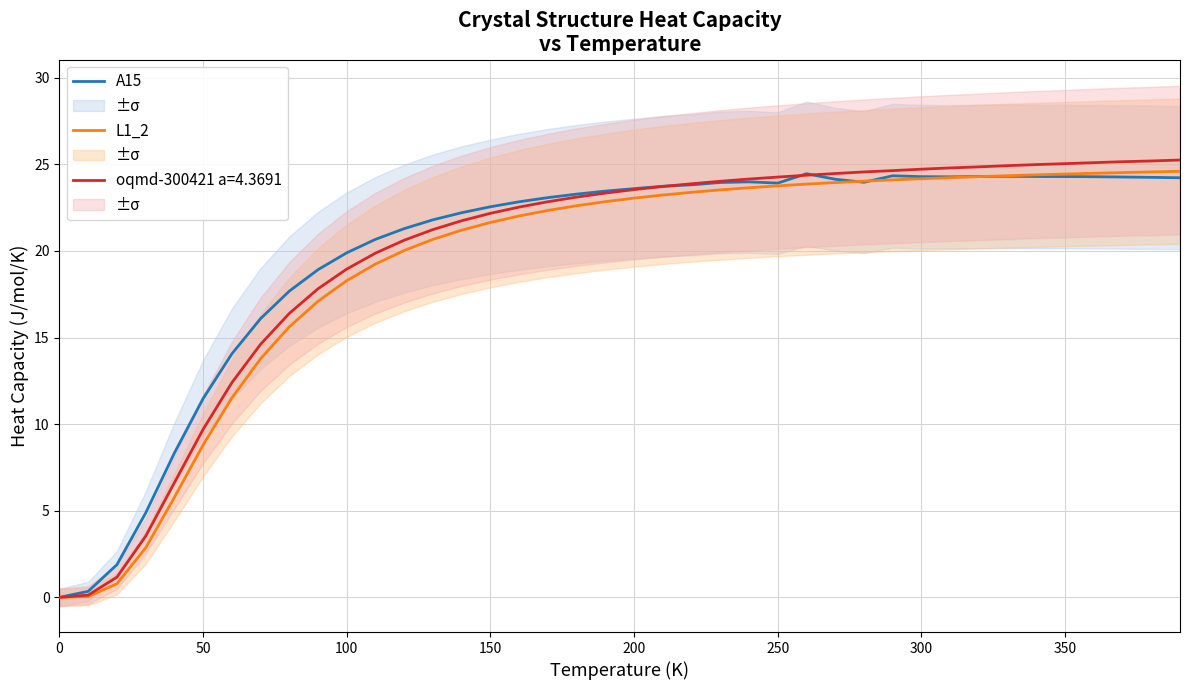

What is the average value of the A15 series?

19.9